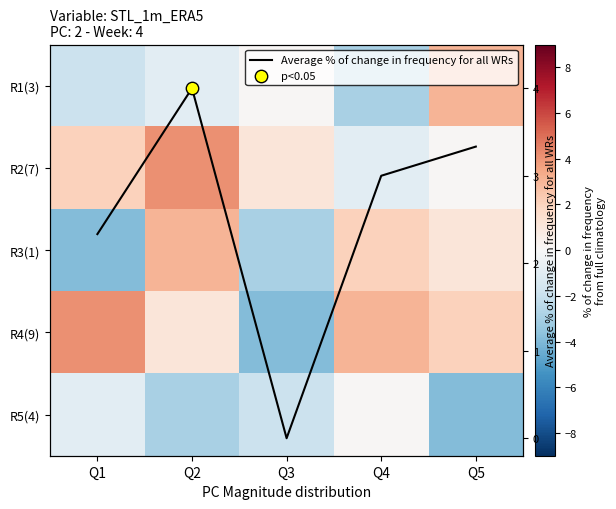

How many values in Average % of change in frequency for all WRs are above zero?

4